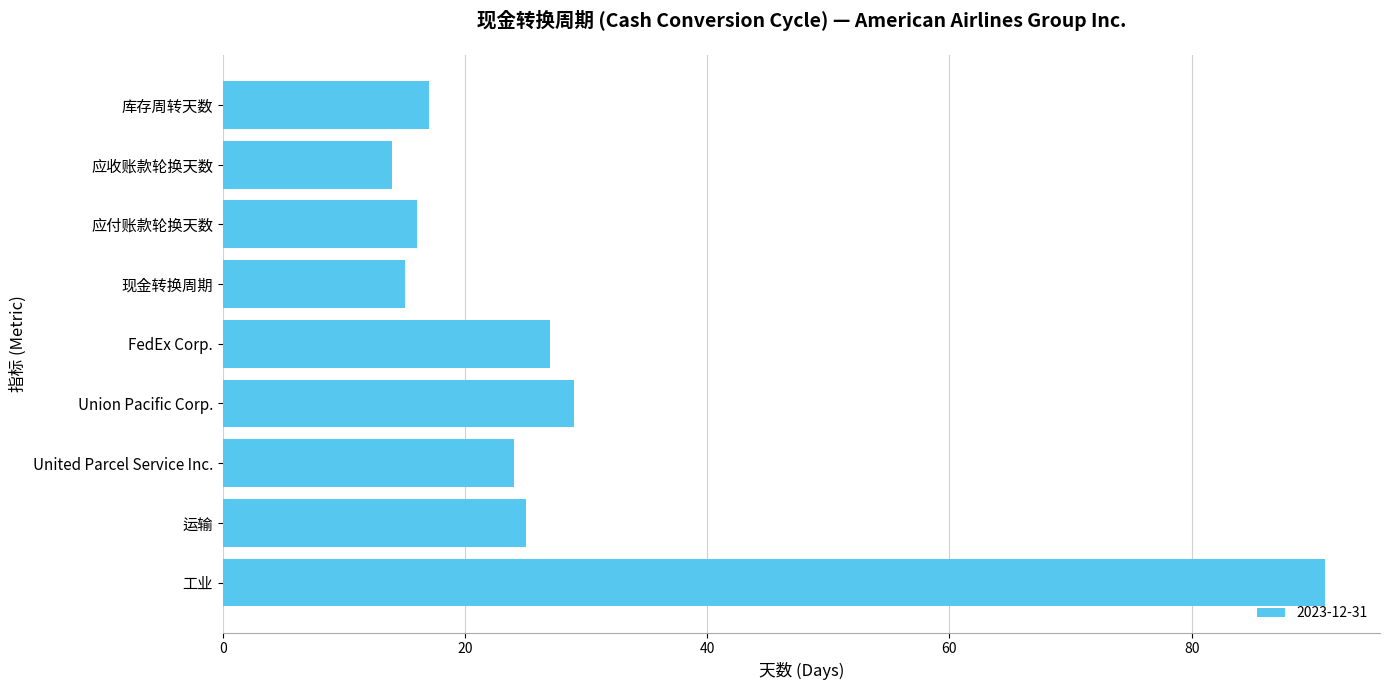

What is the change in value from 应付账款轮换天数 to United Parcel Service Inc.?

+8